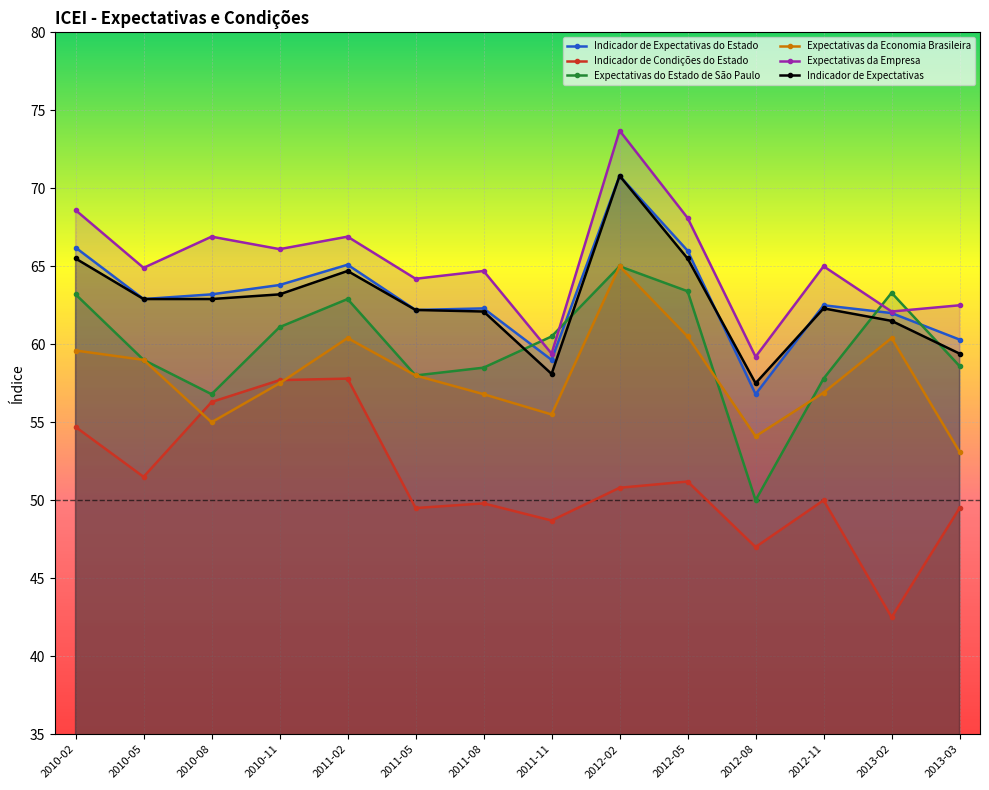

How many values in the Expectativas da Empresa series exceed 65?

6